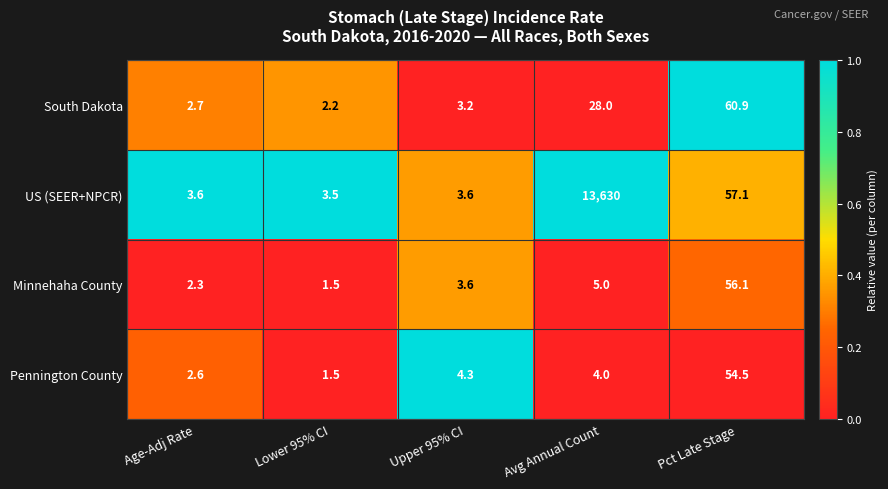

At which category is the sum across all series the highest?

Avg Annual Count